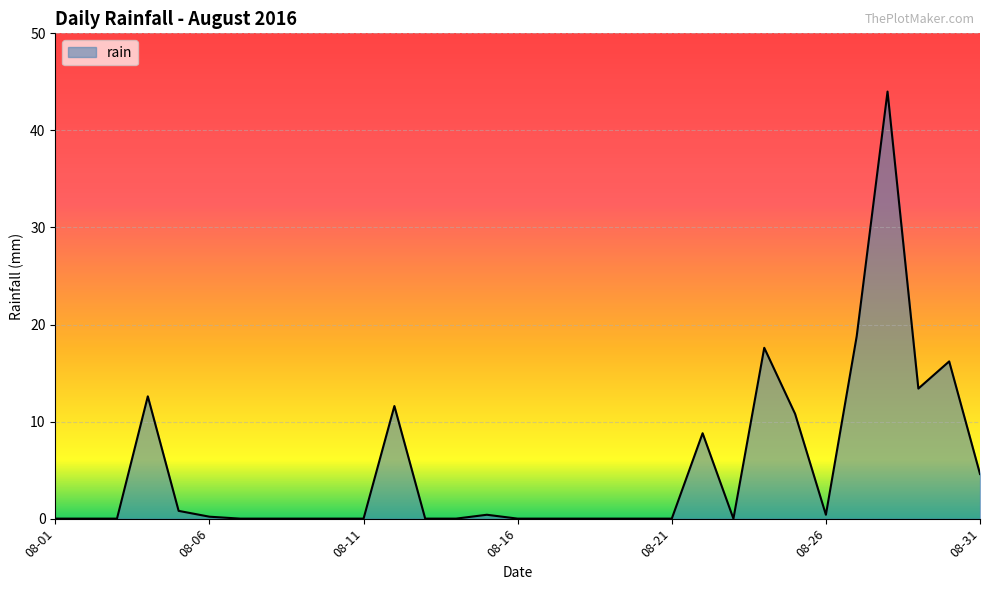

What is the difference between the maximum and minimum values?

44.0